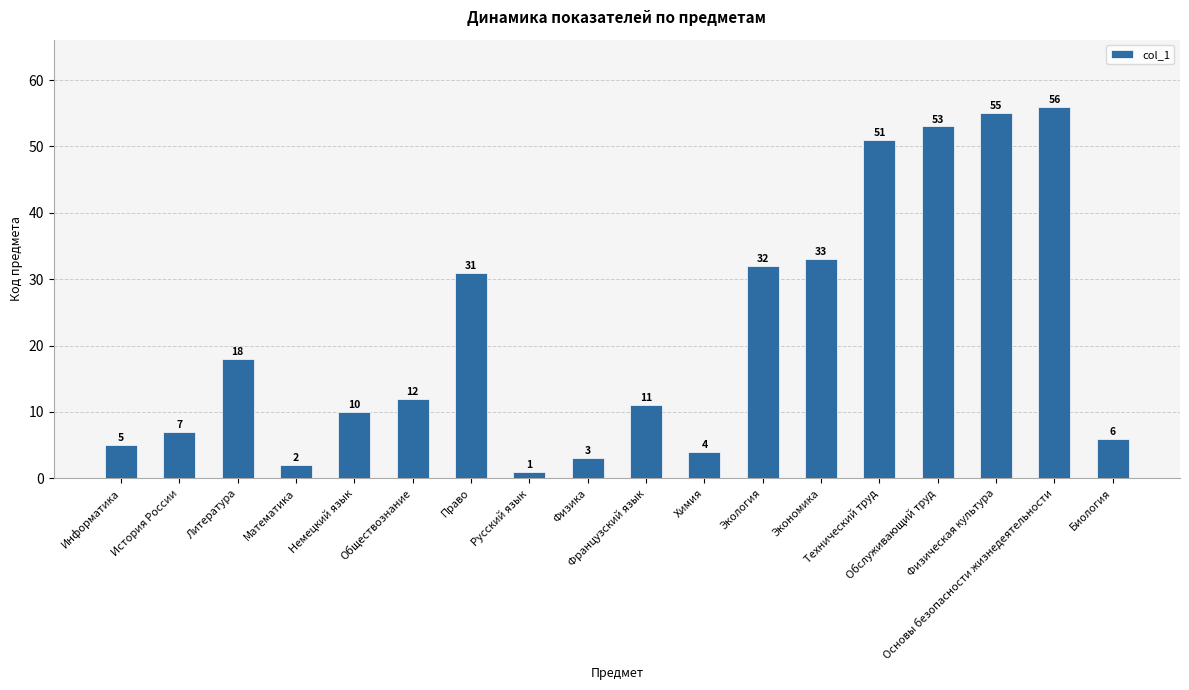

How many bars are there in total?

18